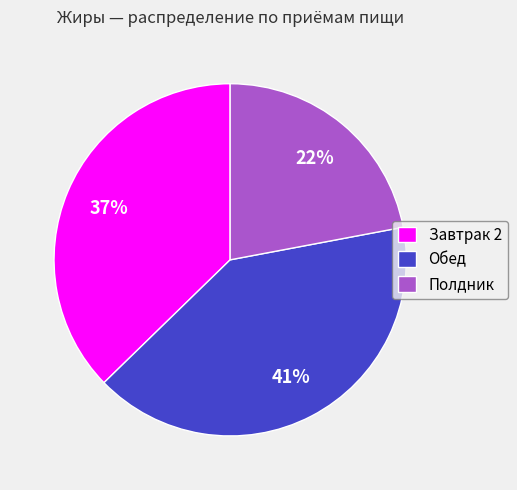

Is it true that Завтрак 2 is 30% of the pie?

False